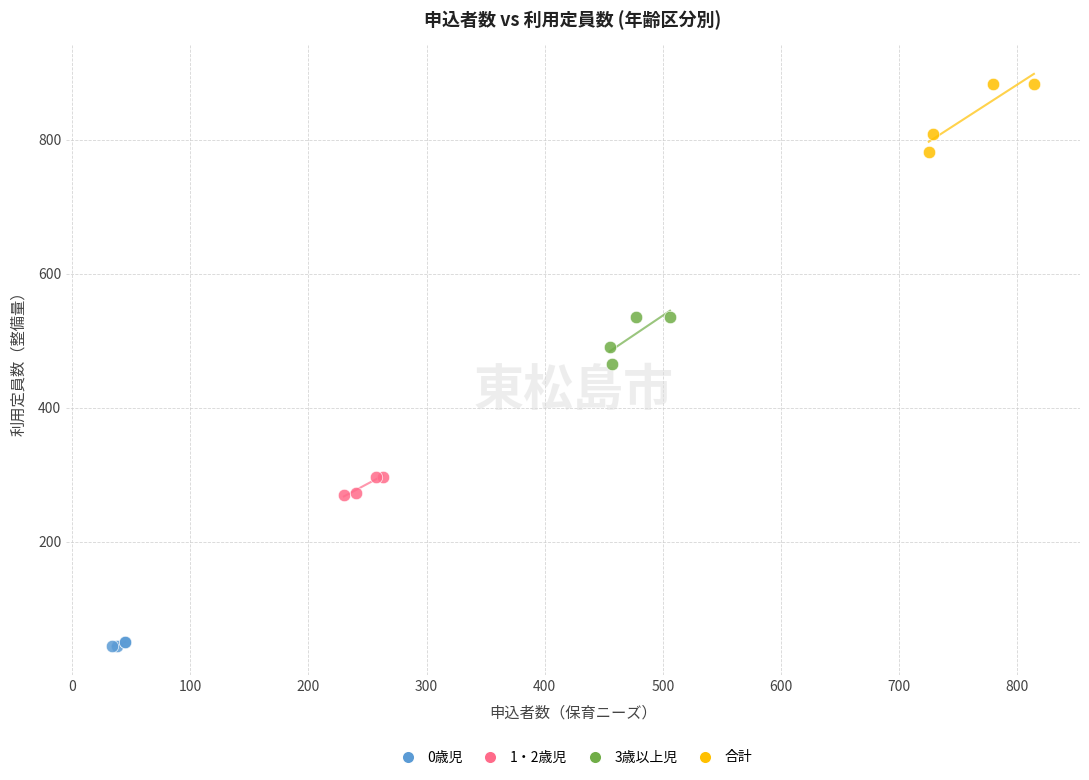

Which series reaches the minimum Y coordinate?

0歳児